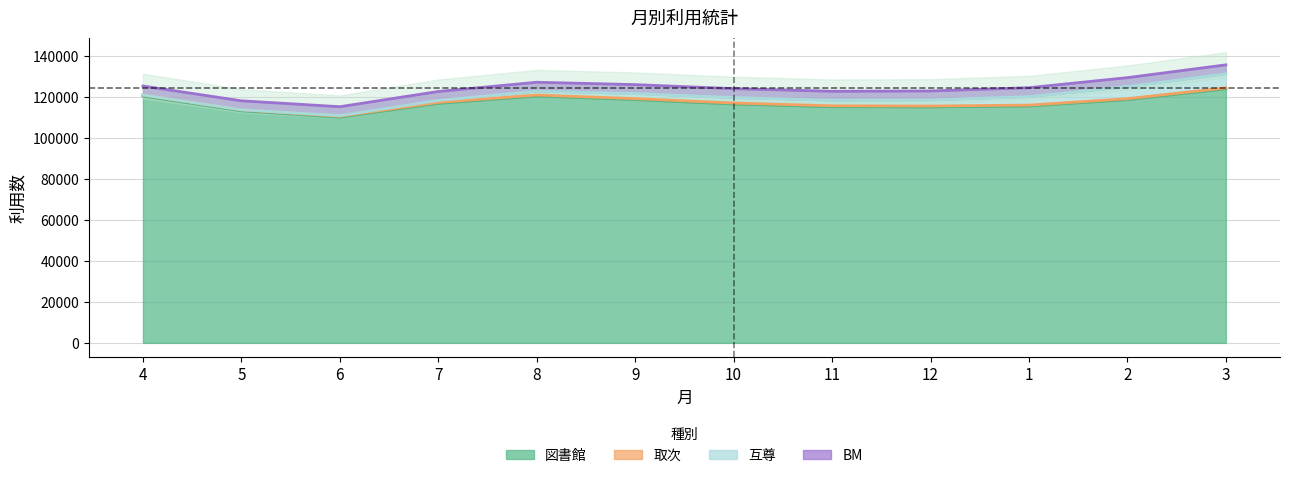

At which label is 取次 closest to 480?

2